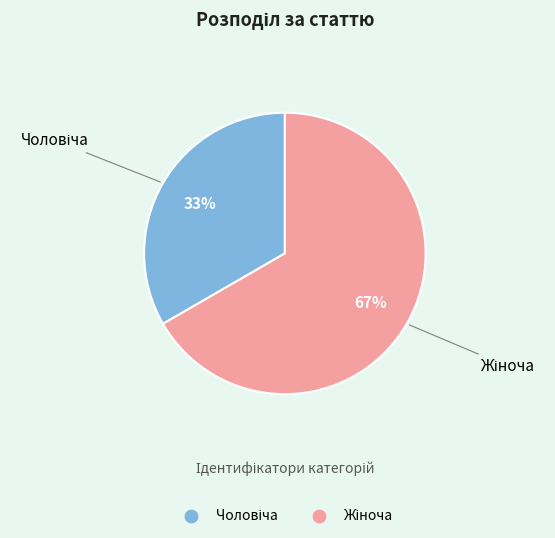

How many slices are in this pie chart?

2